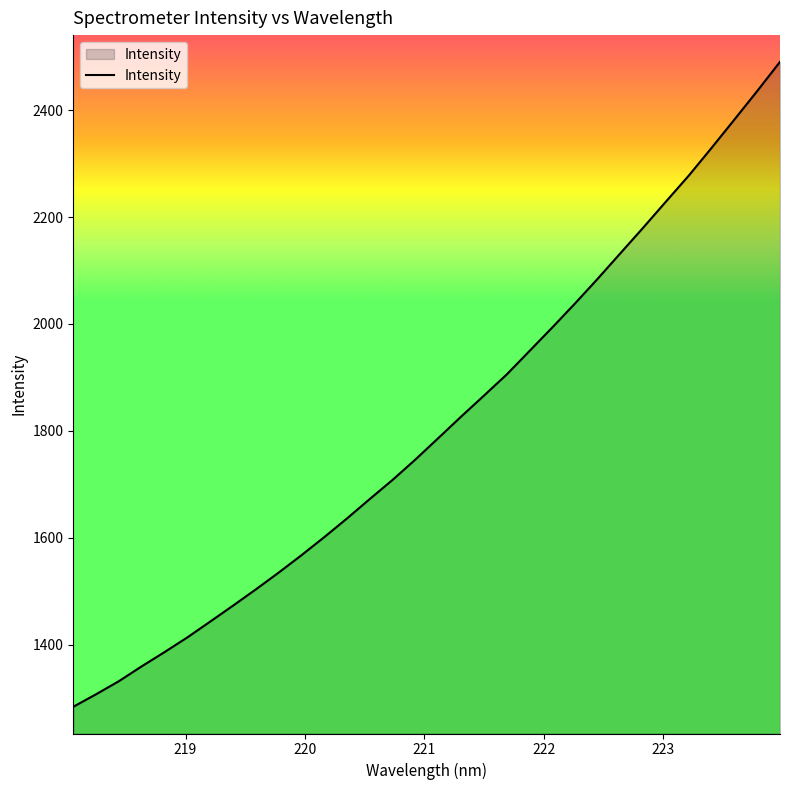

What is the maximum value shown in the chart?

2490.5